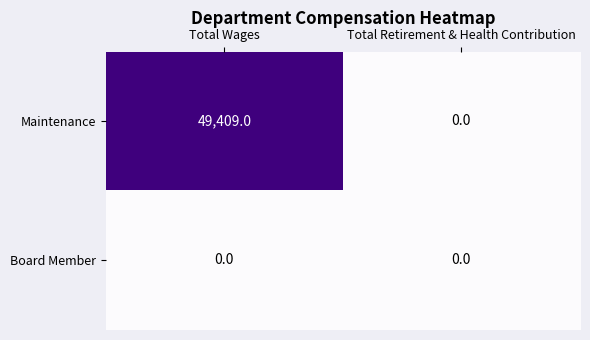

Reading left to right, transcribe all the data shown in this chart.

Maintenance: 49409	0
Board Member: 0	0